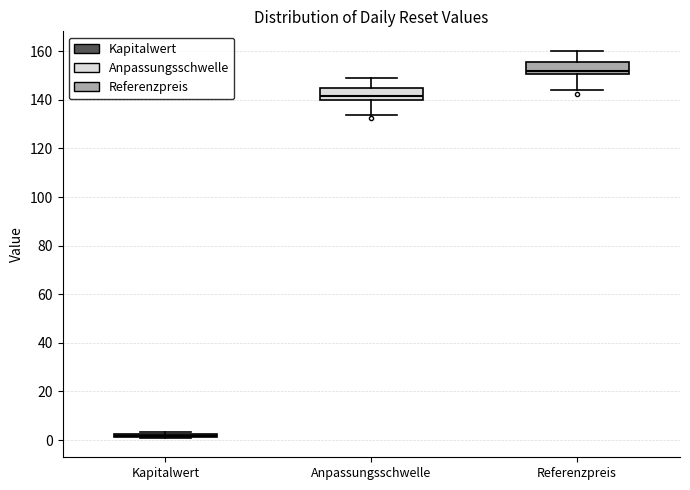

Reading left to right, transcribe this box plot: for each box, give where its median line is, the range the box spans, and where its two whiskers end, as read against the y-axis. The values are not printed on the chart, so give them approximately, as read against the axis.

Kapitalwert: box collapsed to a line at 2, whiskers 0 to 4
Anpassungsschwelle: median 142, box 140 to 144, whiskers 134 to 148
Referenzpreis: median 152, box 150 to 156, whiskers 144 to 160